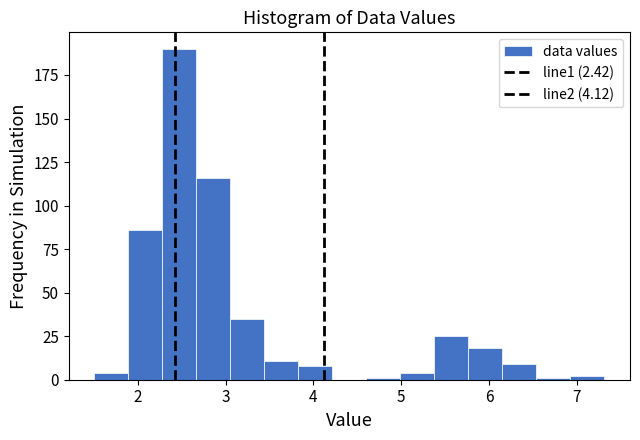

Around what value on the x-axis is the tallest bar? Give the approximate position of its centre, as read against the axis.

2.5